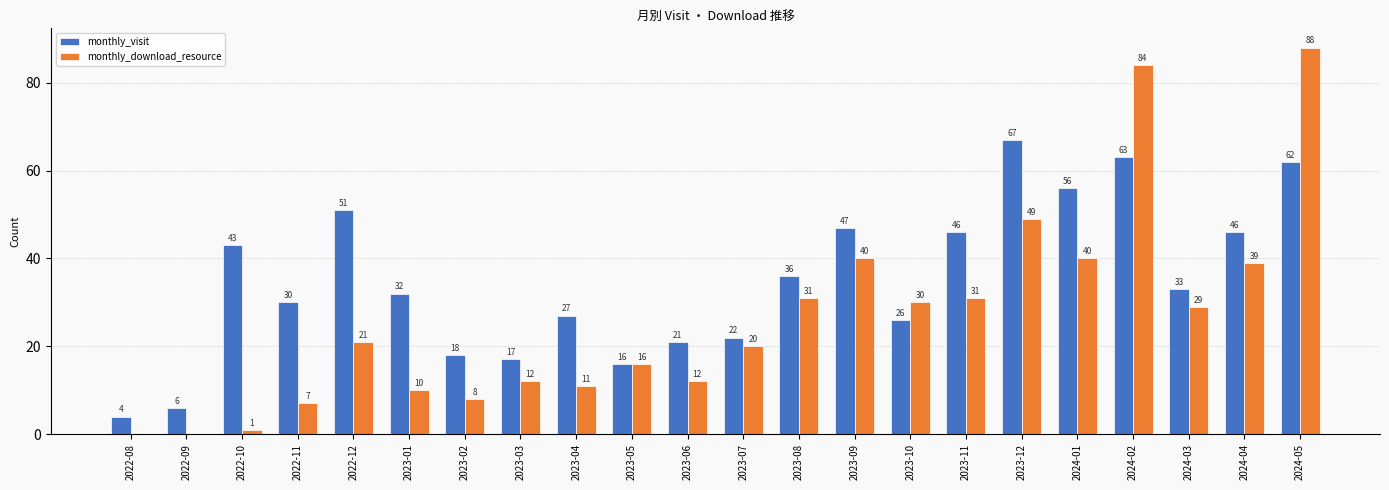

At which category is the sum across all series the highest?

2024-05